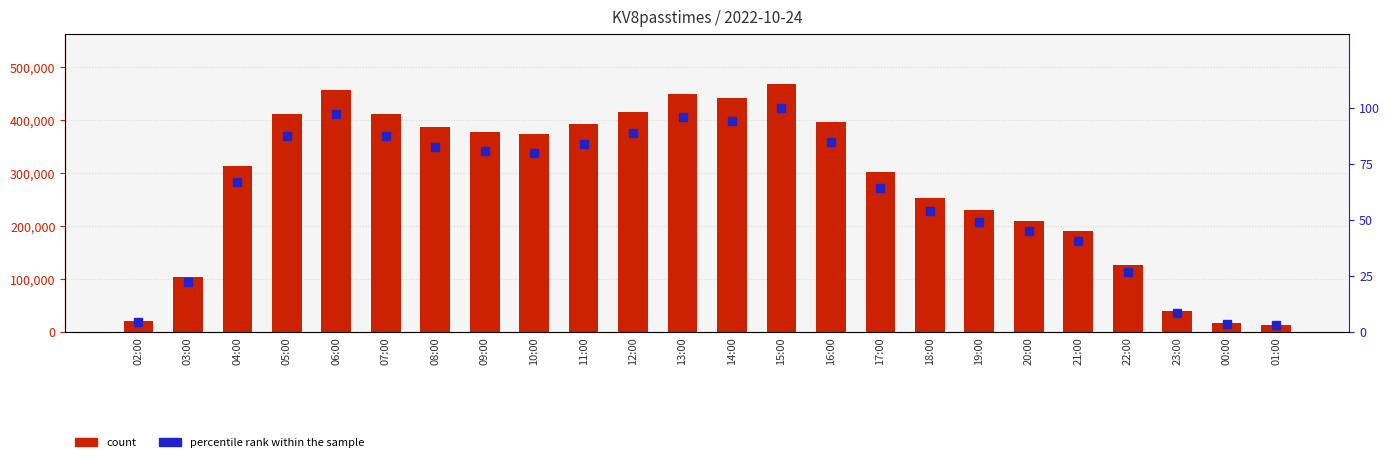

What is the sum of the percentile rank within the sample values at 11:00 and 18:00?

137.7